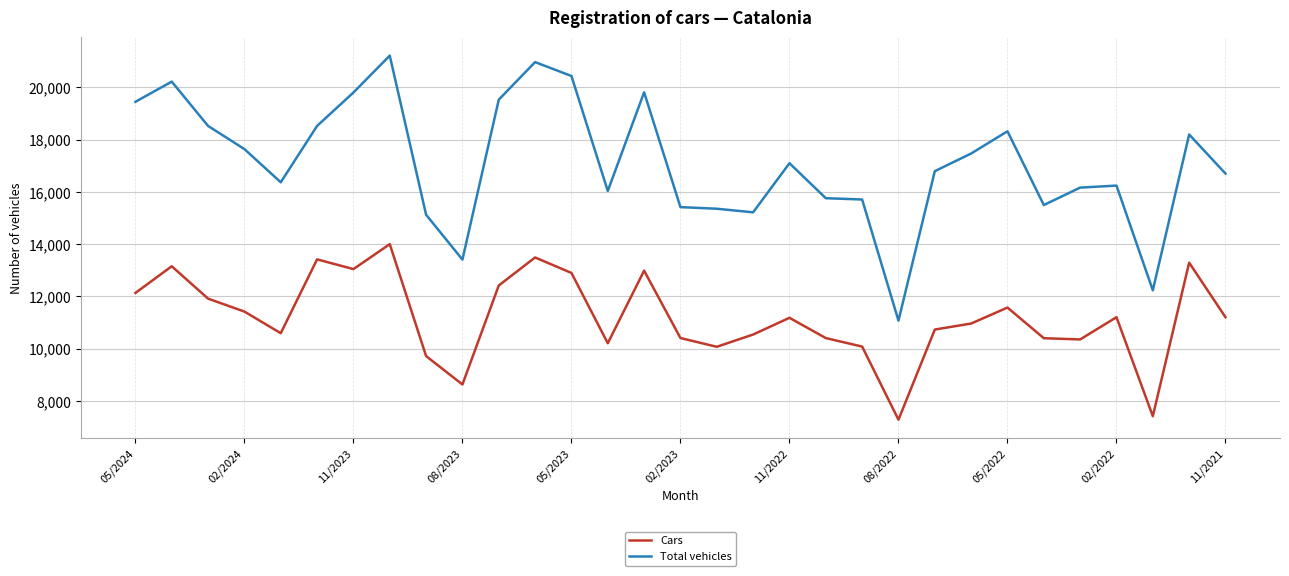

True or false: Cars and Total vehicles intersect in this chart.

False